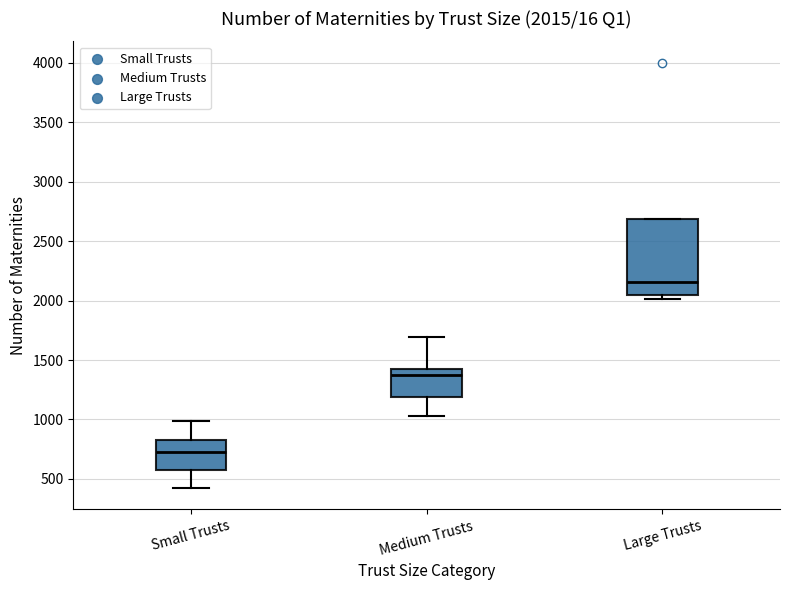

Which box's median line is the lowest?

Small Trusts